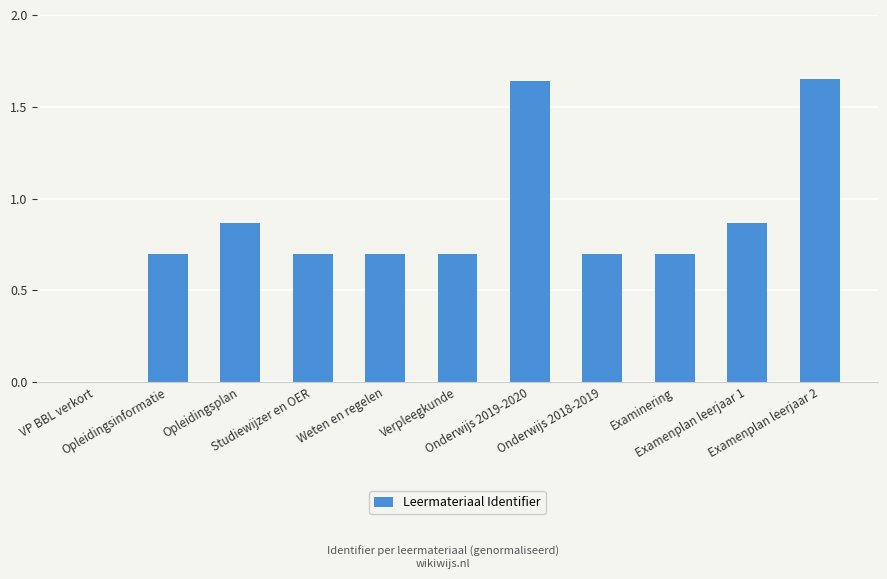

Are the bars horizontal?

No